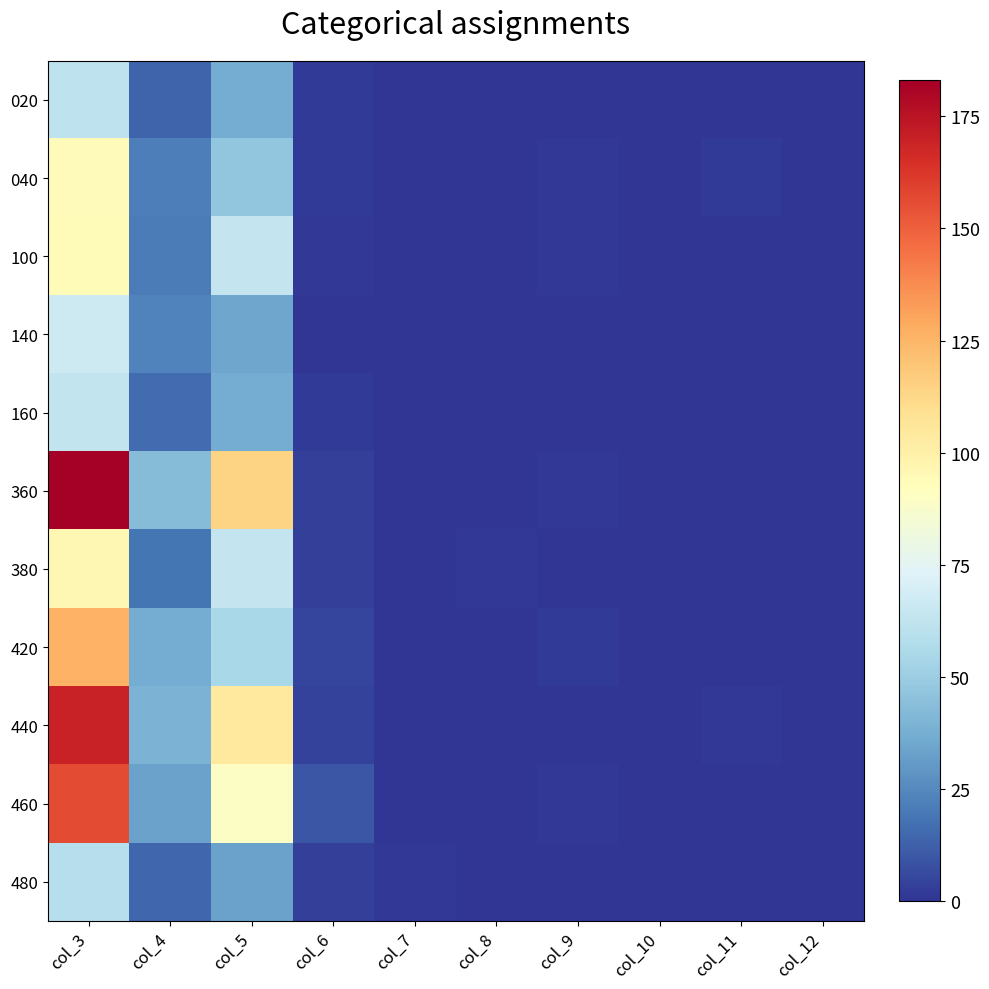

At col_8, list the series in order from smallest to largest.

020, 040, 100, 140, 160, 360, 420, 440, 460, 480, 380